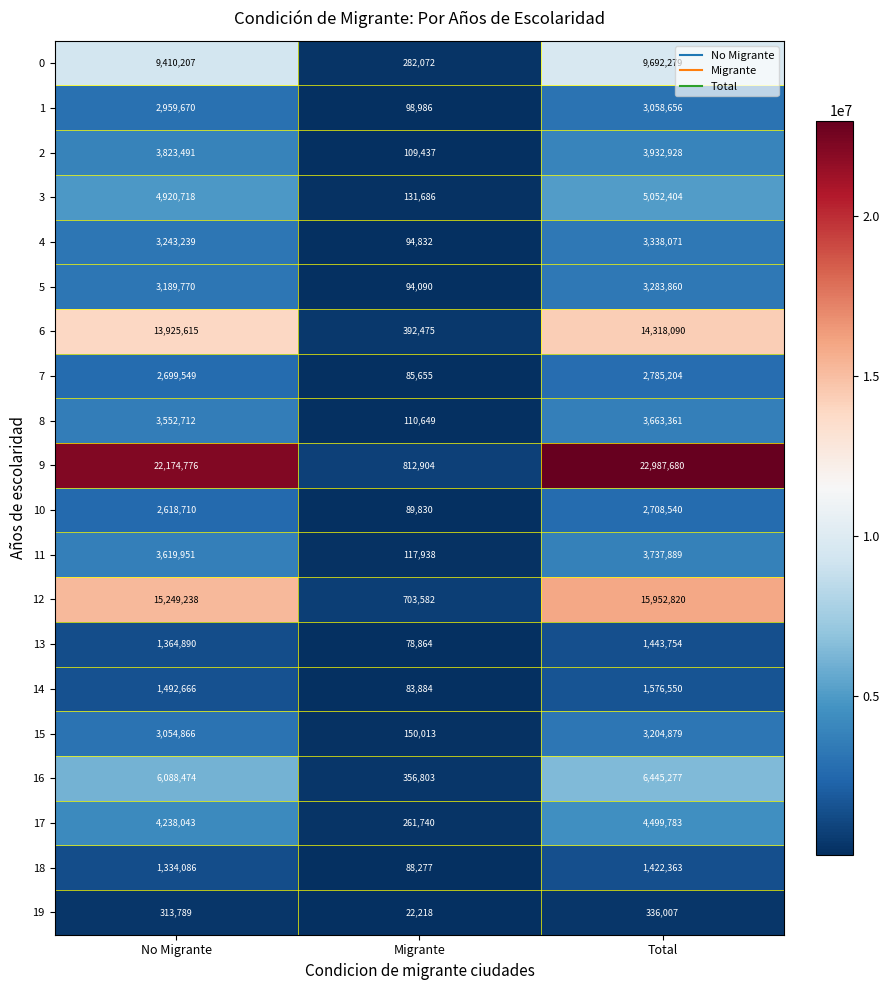

Where is 1 nearest to the value 1578821?

No Migrante